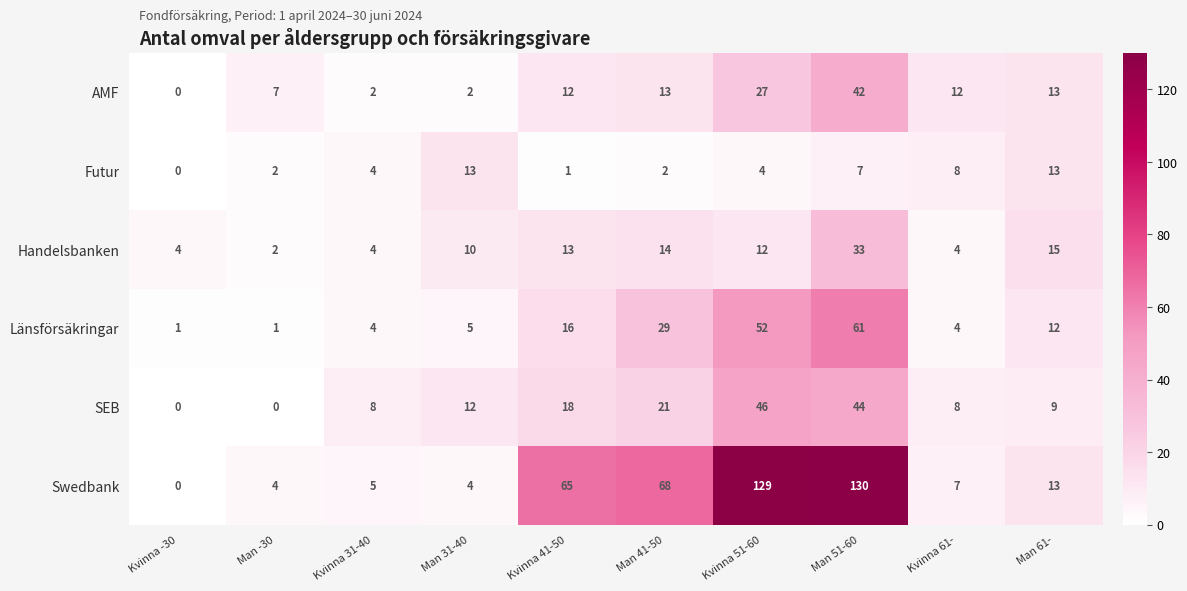

How many data points does each series have?

10